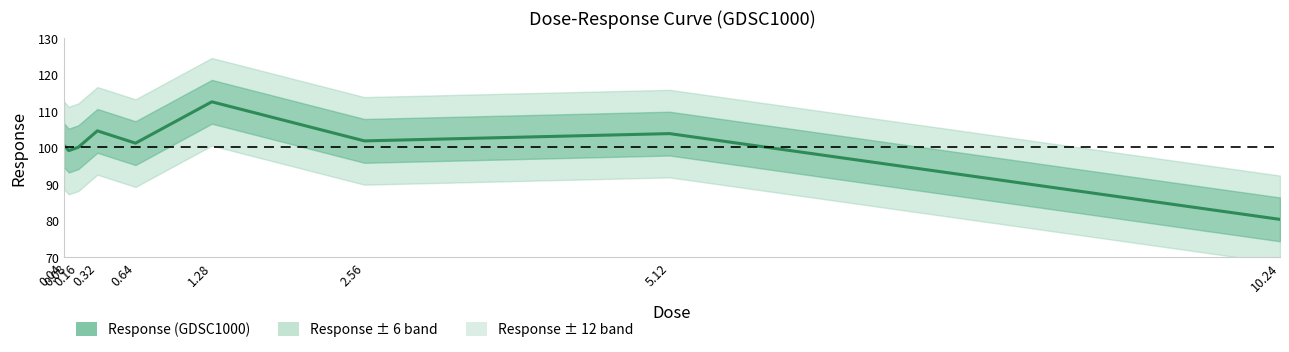

How many categories are shown in the chart?

9